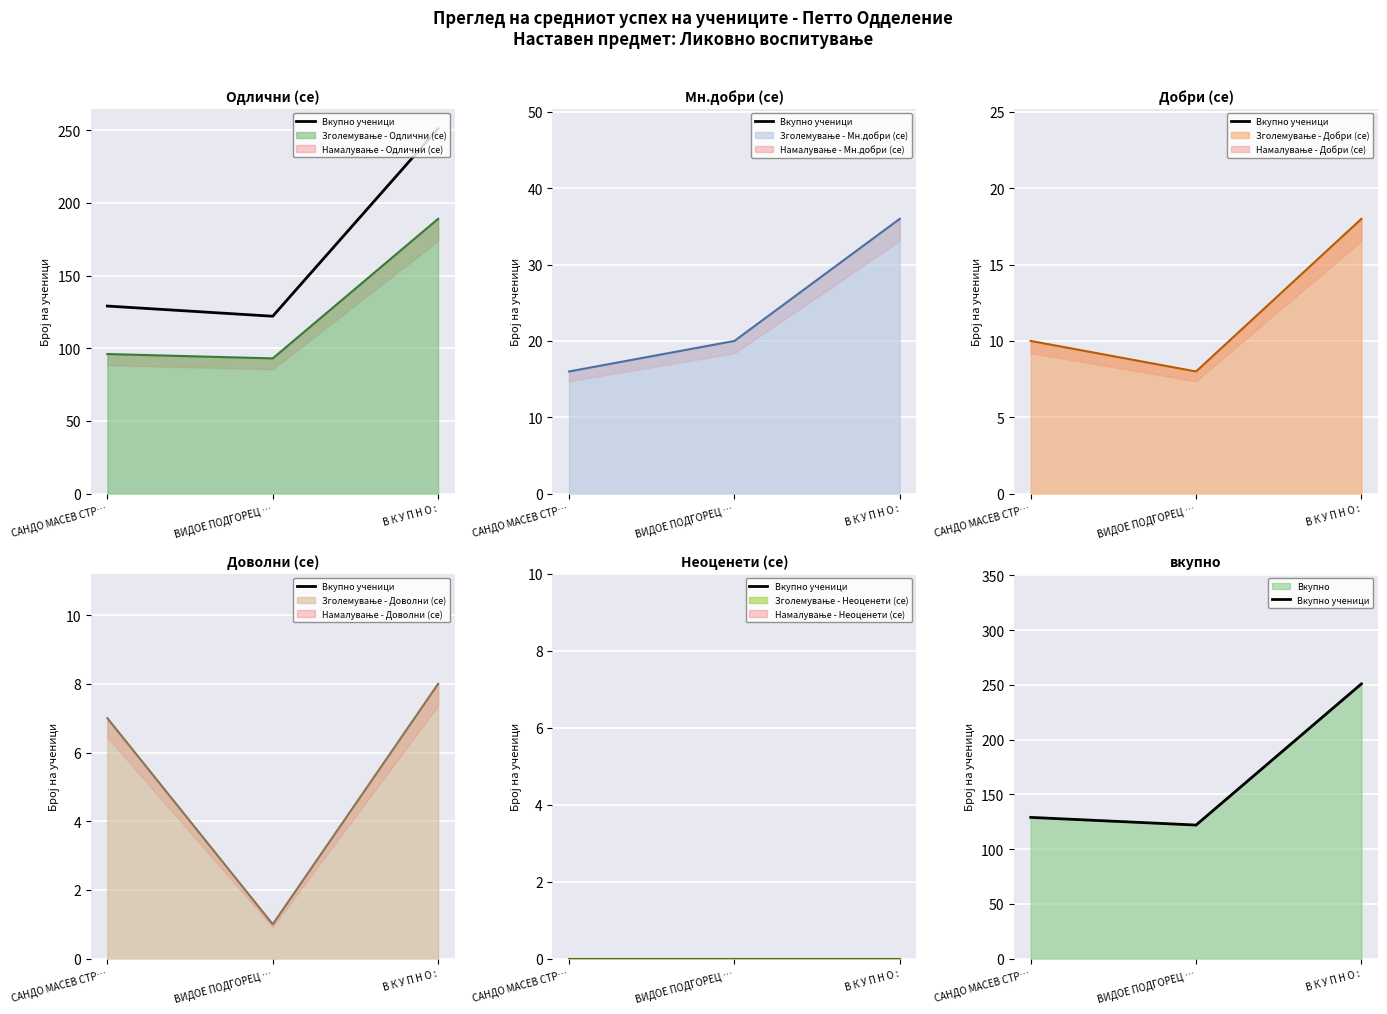

True or false: the data shows 122 at ВИДОЕ ПОДГОРЕЦ ….

True